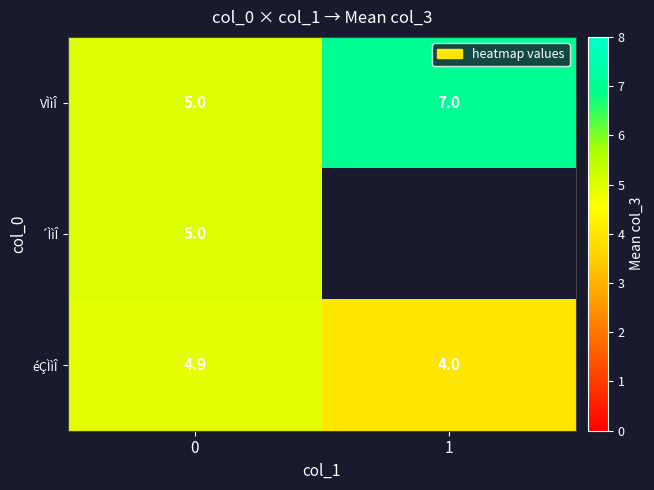

What is the lowest value of the éÇÌìÎ series?

4.0